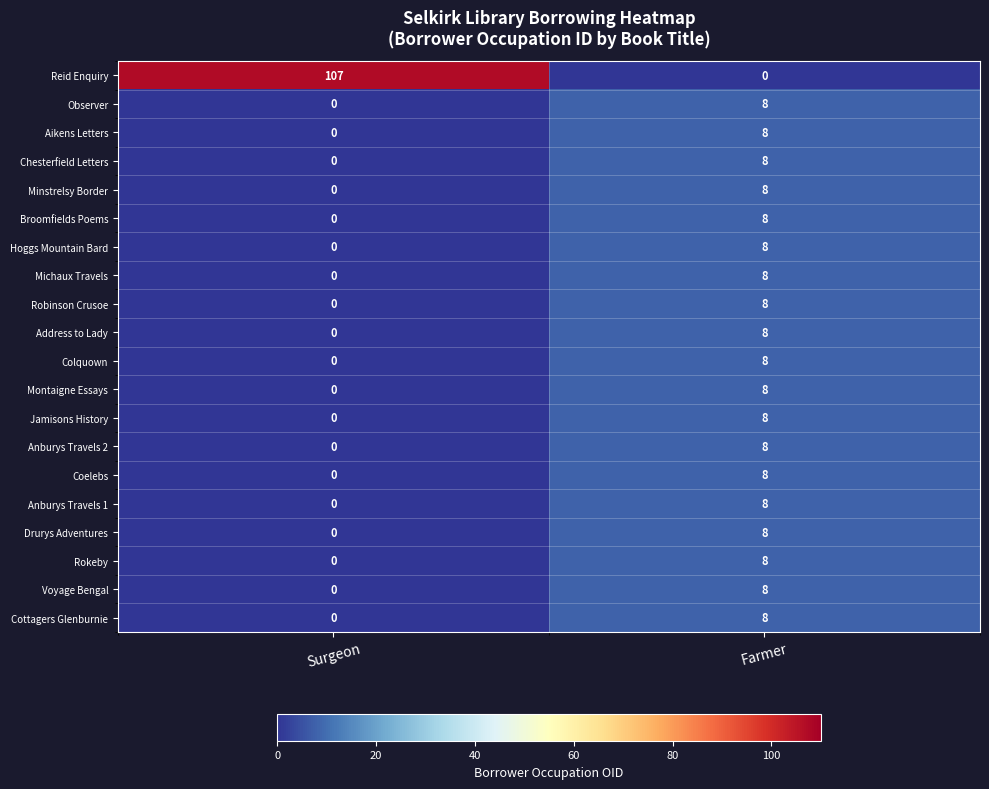

Which series has the widest spread of values?

Reid Enquiry